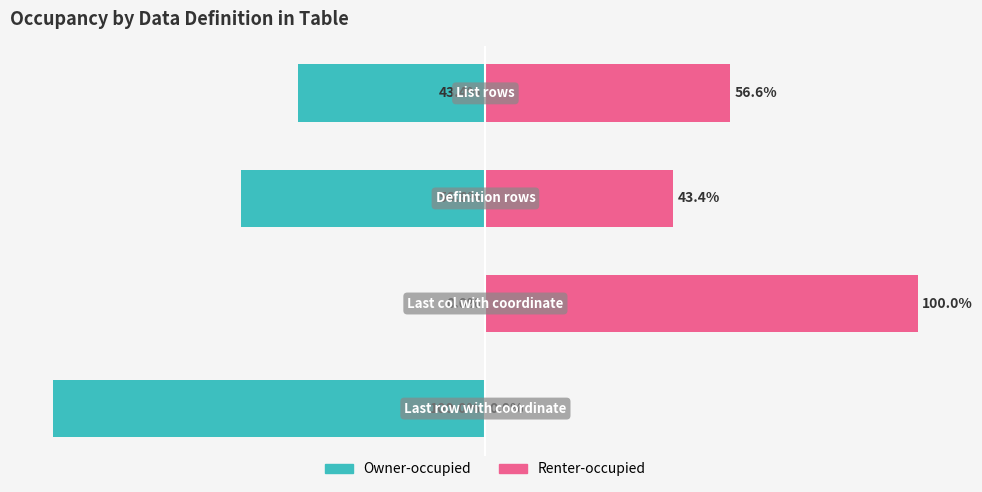

The value of Owner-occupied at 2 is -56.6. True or false?

True